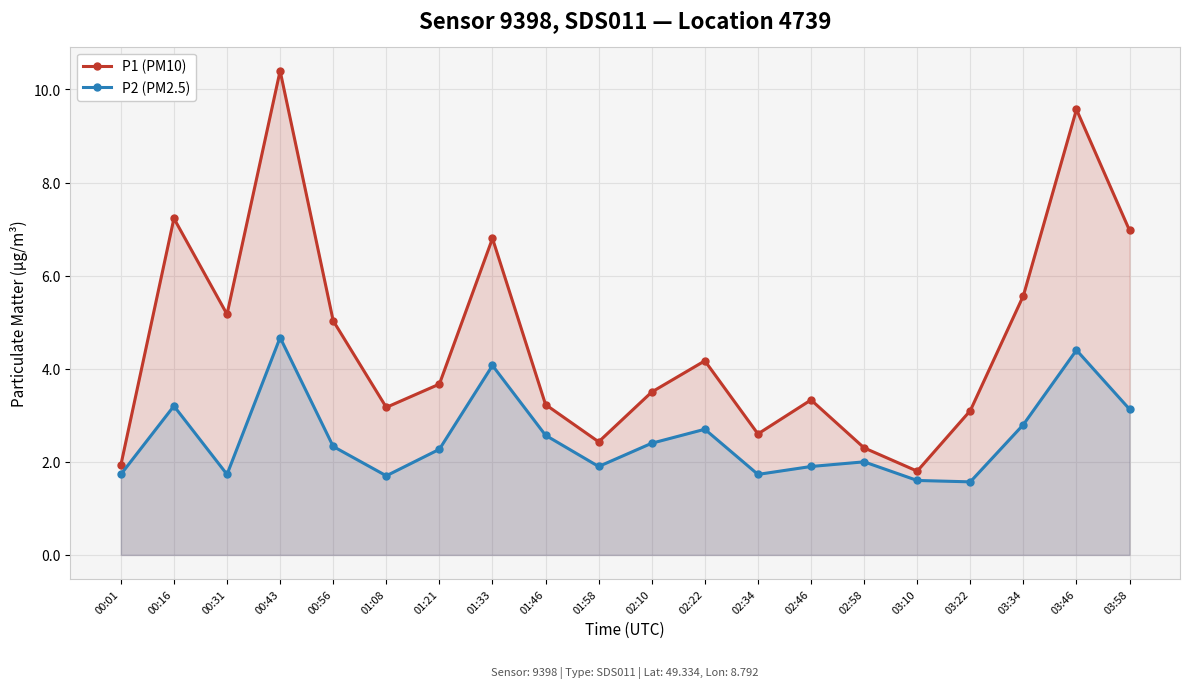

What is the difference between the second highest and second lowest values in the P1 (PM10) series?

7.6